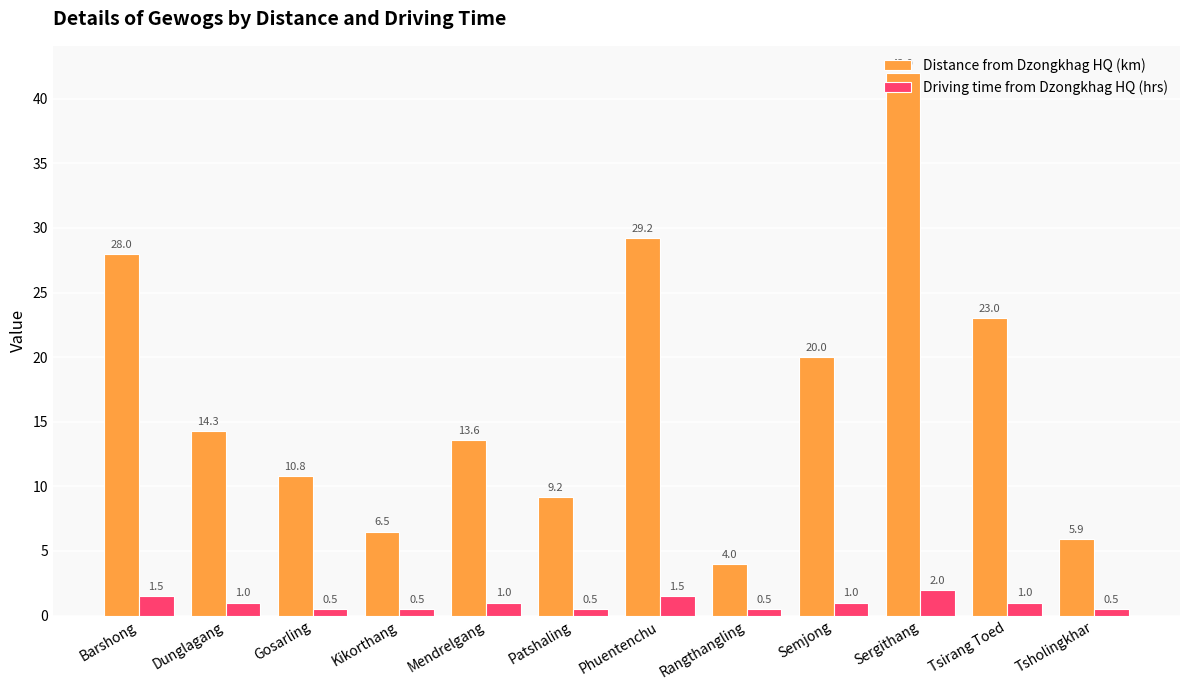

Which series has the largest total across all categories?

Distance from Dzongkhag HQ (km)